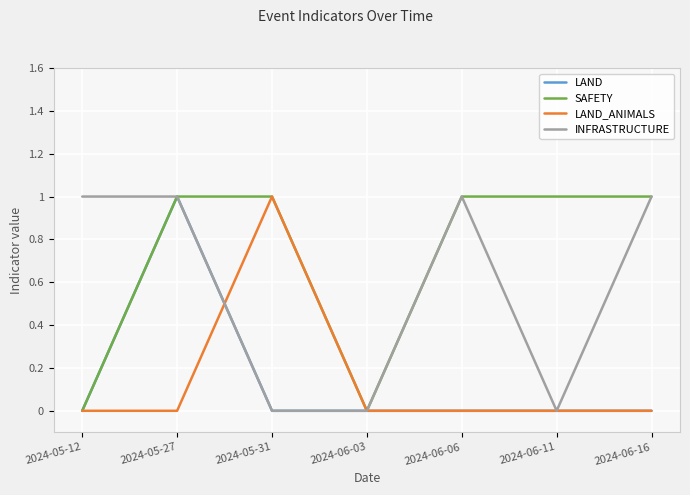

Is it true that LAND_ANIMALS equals -1 at 2024-06-06?

False